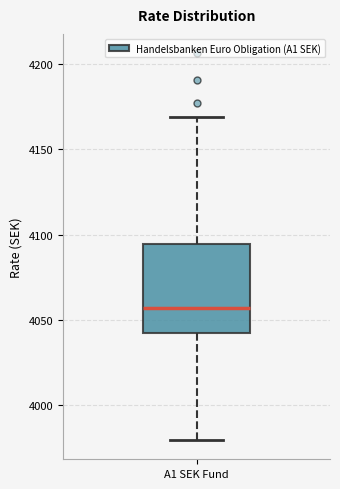

Read this box plot against the y-axis: the position of the median line, the range covered by the box, and the ends of both whiskers. The values are not printed on the chart, so give them approximately, as read against the axis.

median 4055, box 4040 to 4095, whiskers 3980 to 4170